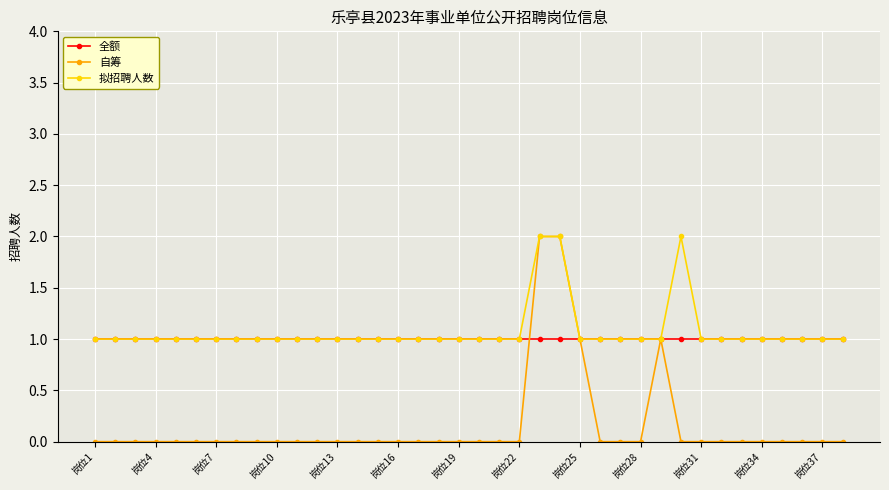

Which series has the widest spread of values?

自筹